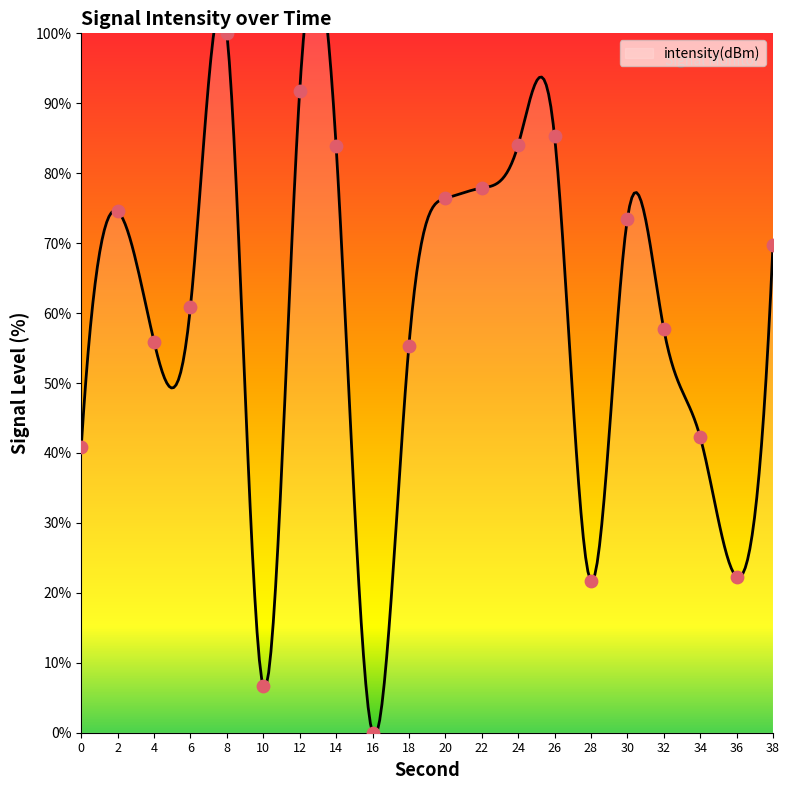

Which has a higher value, 6 or 24?

24